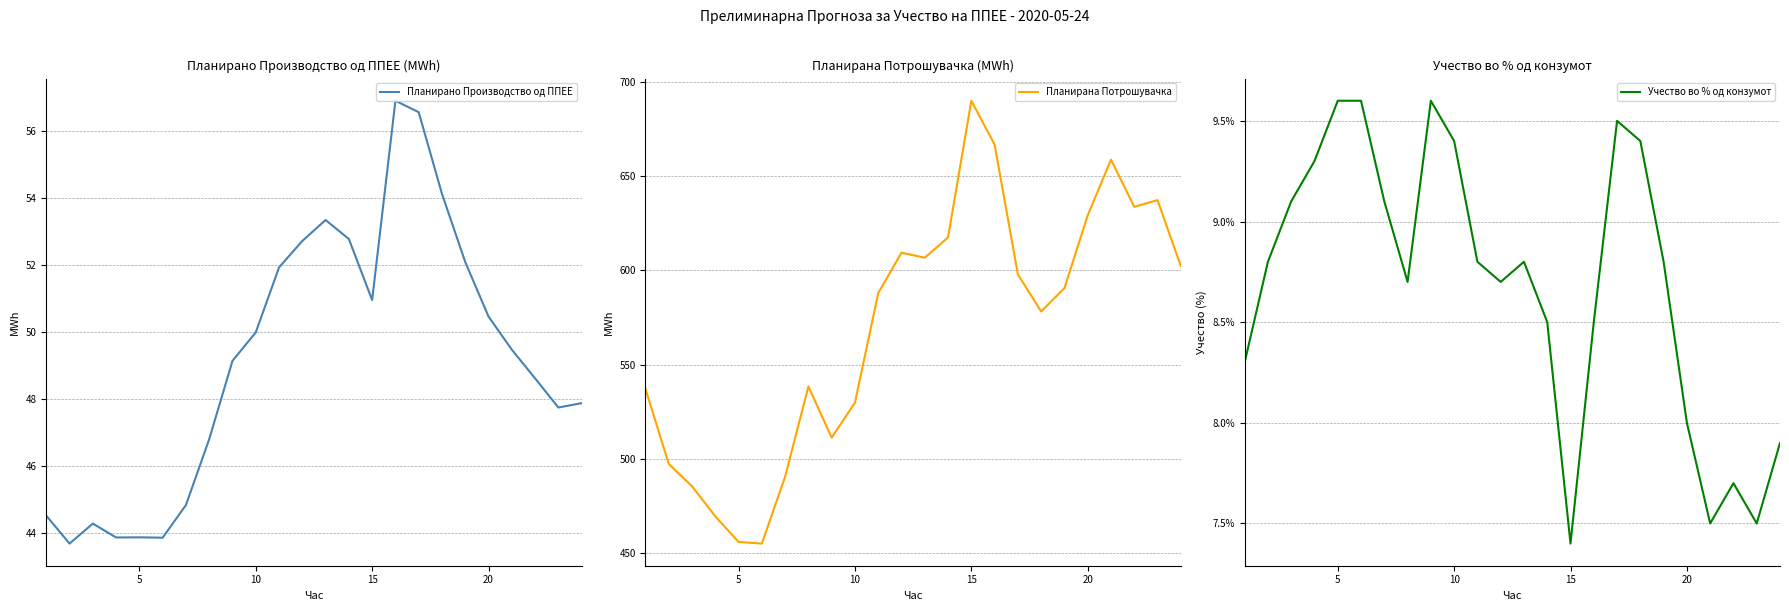

What is the maximum value for Планирано Производство од ППЕЕ?

56.9